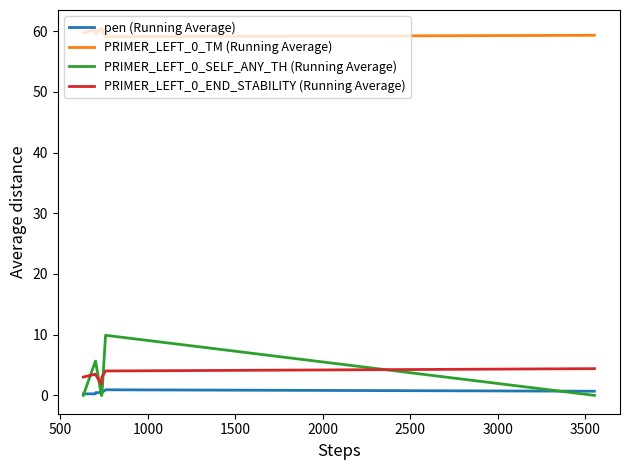

How many lines are shown in the chart?

4